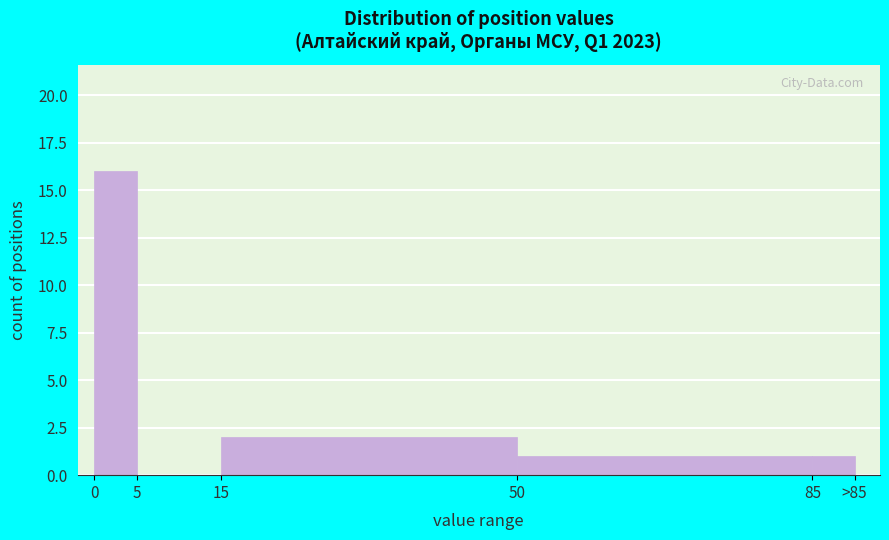

Reading left to right, transcribe all the data shown in this chart.

0=16	5=0	15=2	50=1	85=1